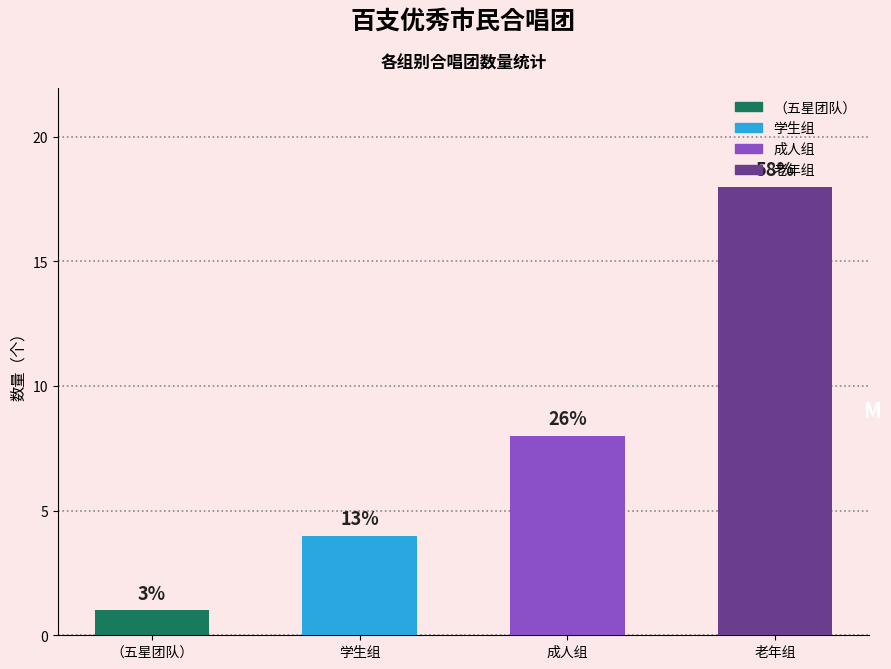

Read the value at 成人组.

8